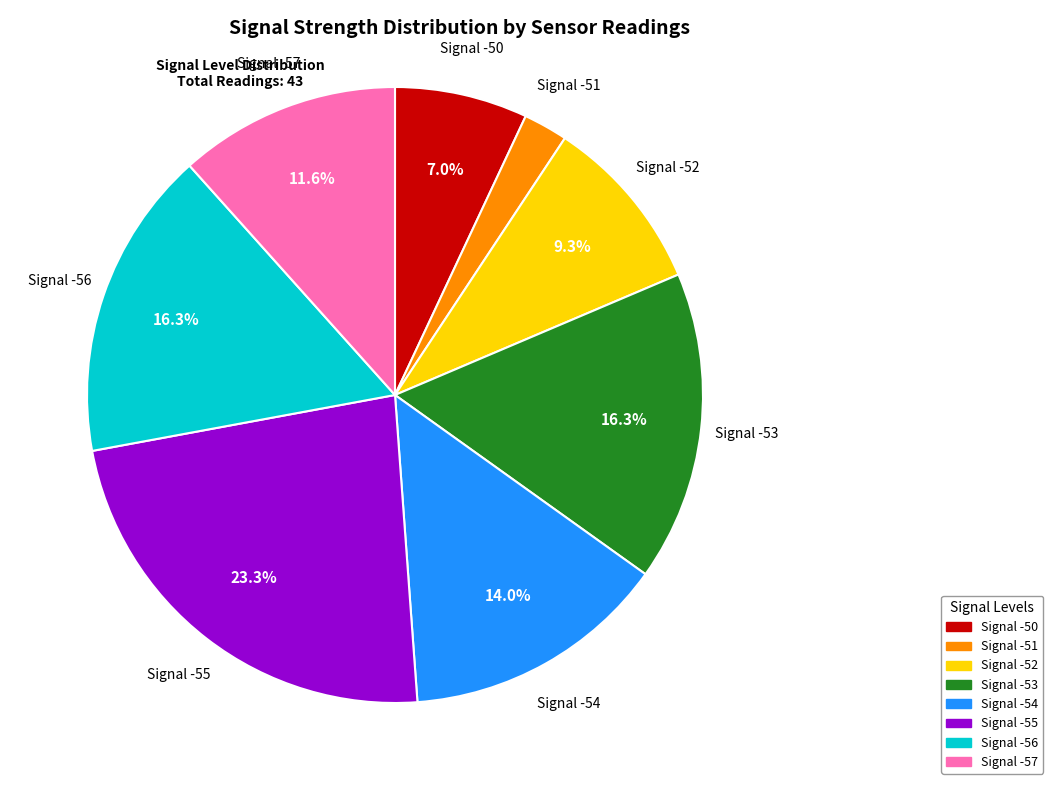

Does any single category account for the majority?

No